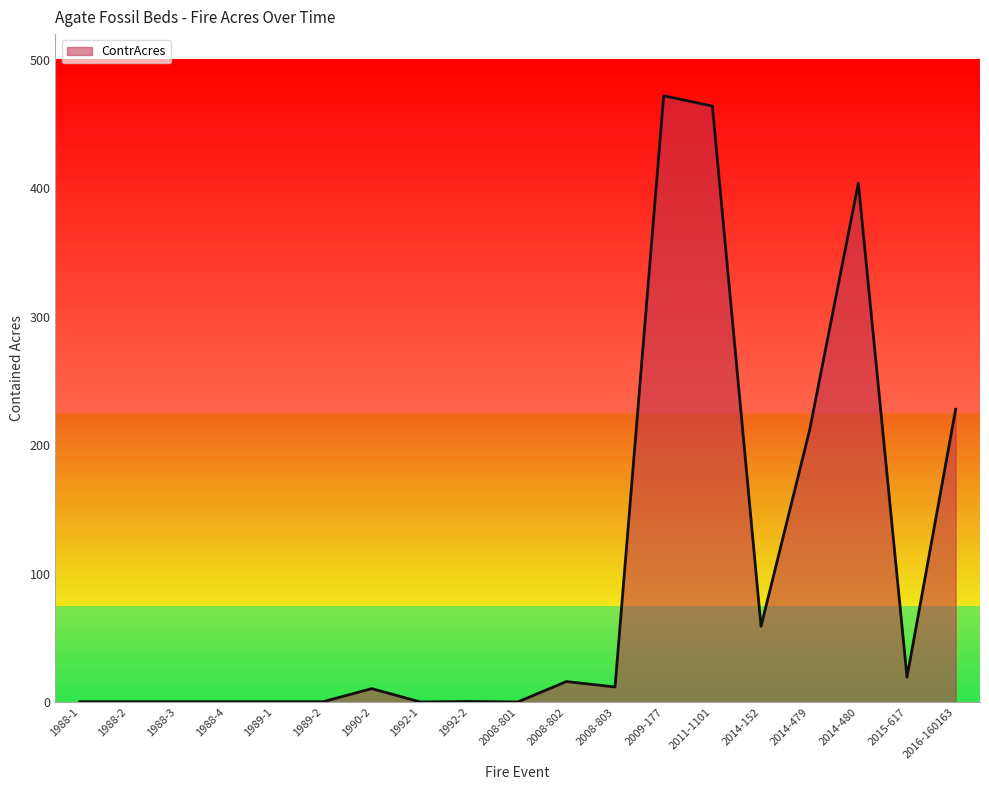

Is it true that the value at 2016-160163 is 228.0?

True